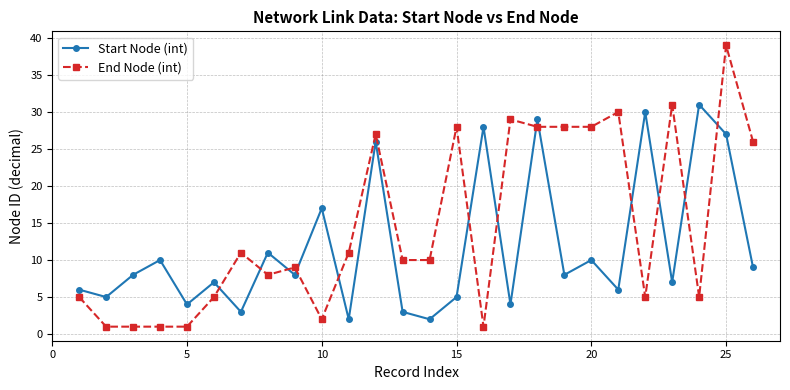

In End Node (int), how many points are higher than both neighbors (excluding endpoints)?

8